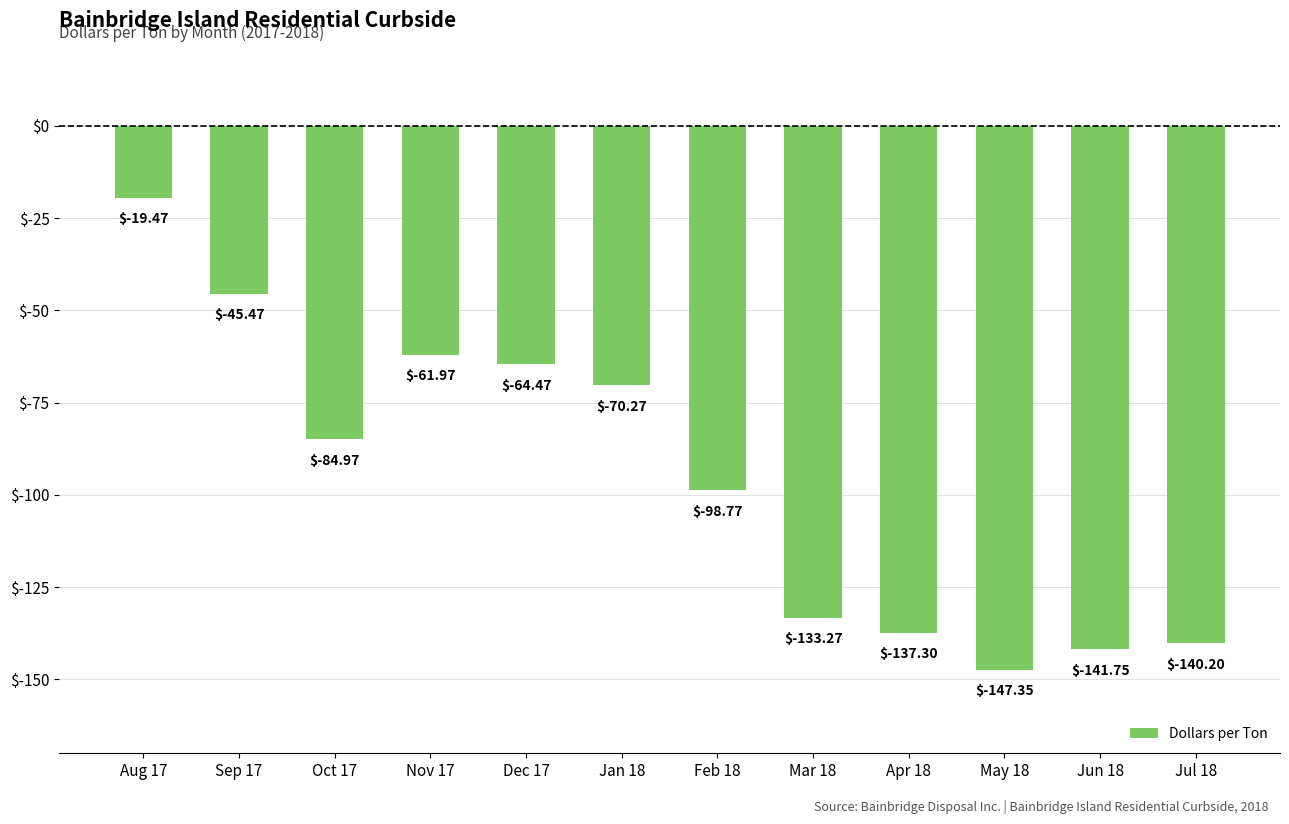

Rank the categories by value from highest to lowest.

Aug 17, Sep 17, Nov 17, Dec 17, Jan 18, Oct 17, Feb 18, Mar 18, Apr 18, Jul 18, Jun 18, May 18